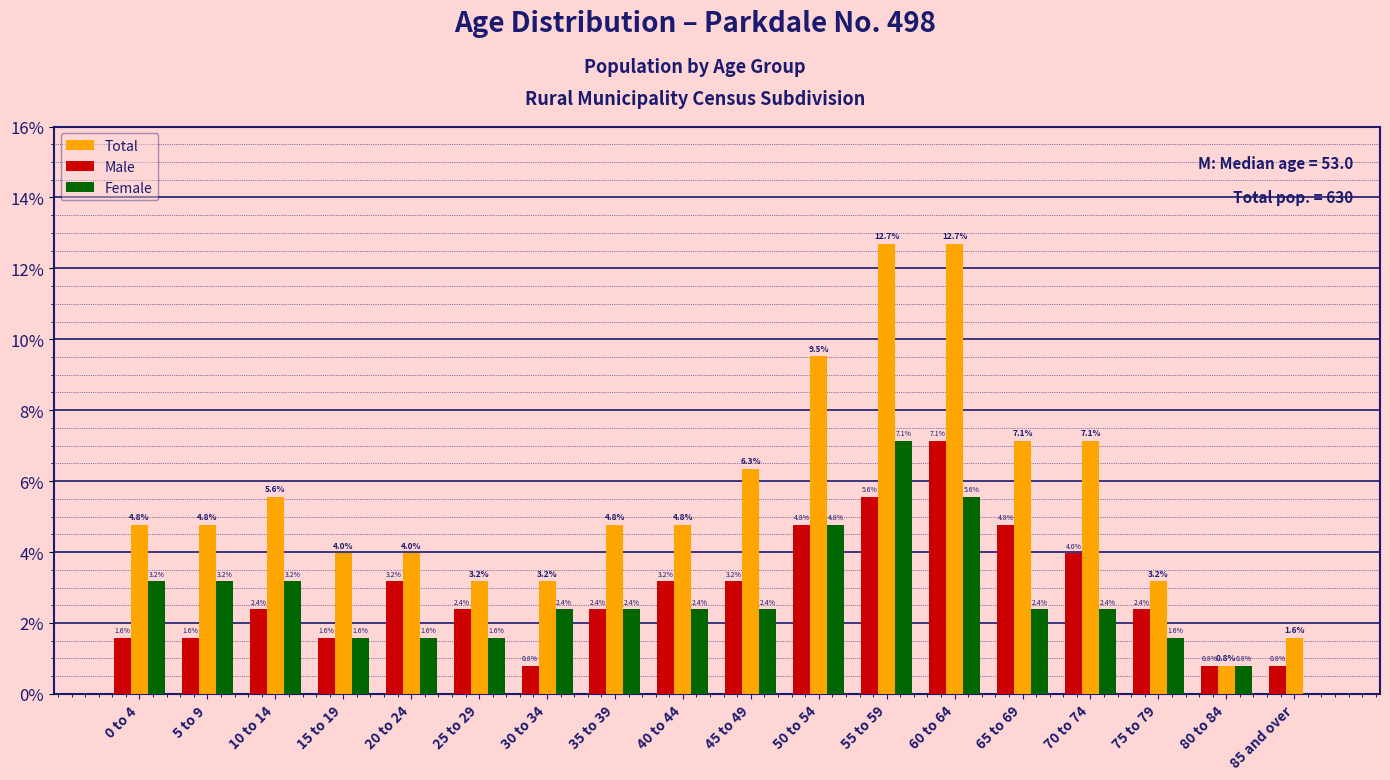

Reading left to right, transcribe all the data shown in this chart.

Total: 0 to 4=4.8	5 to 9=4.8	10 to 14=5.6	15 to 19=4.0	20 to 24=4.0	25 to 29=3.2	30 to 34=3.2	35 to 39=4.8	40 to 44=4.8	45 to 49=6.3	50 to 54=9.5	55 to 59=12.7	60 to 64=12.7	65 to 69=7.1	70 to 74=7.1	75 to 79=3.2	80 to 84=0.8	85 and over=1.6
Male: 0 to 4=1.6	5 to 9=1.6	10 to 14=2.4	15 to 19=1.6	20 to 24=3.2	25 to 29=2.4	30 to 34=0.8	35 to 39=2.4	40 to 44=3.2	45 to 49=3.2	50 to 54=4.8	55 to 59=5.6	60 to 64=7.1	65 to 69=4.8	70 to 74=4.0	75 to 79=2.4	80 to 84=0.8	85 and over=0.8
Female: 0 to 4=3.2	5 to 9=3.2	10 to 14=3.2	15 to 19=1.6	20 to 24=1.6	25 to 29=1.6	30 to 34=2.4	35 to 39=2.4	40 to 44=2.4	45 to 49=2.4	50 to 54=4.8	55 to 59=7.1	60 to 64=5.6	65 to 69=2.4	70 to 74=2.4	75 to 79=1.6	80 to 84=0.8	85 and over=0.0